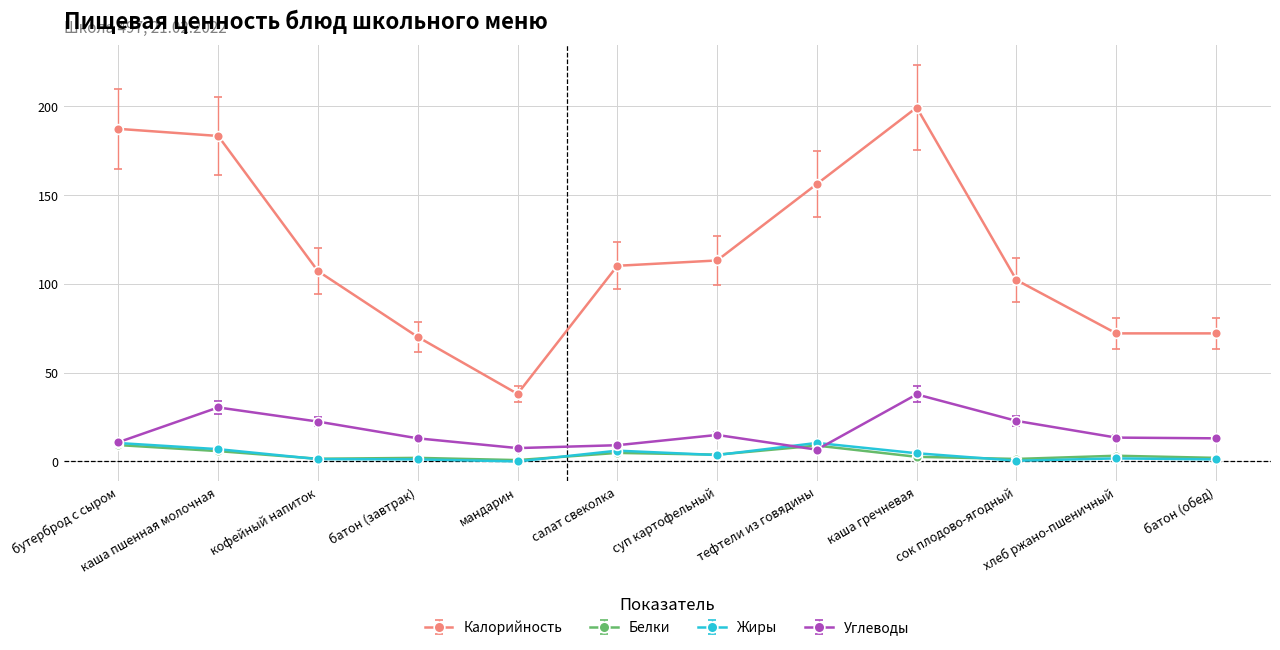

True or false: Жиры and Углеводы intersect in this chart.

True